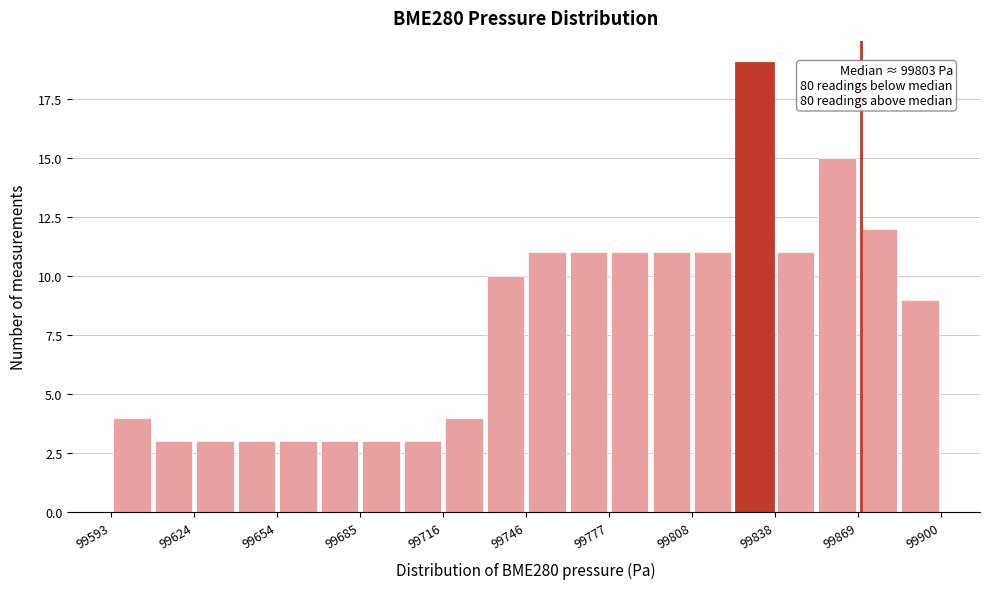

Read against the x-axis, roughly where is the centre of the tallest bar?

99830